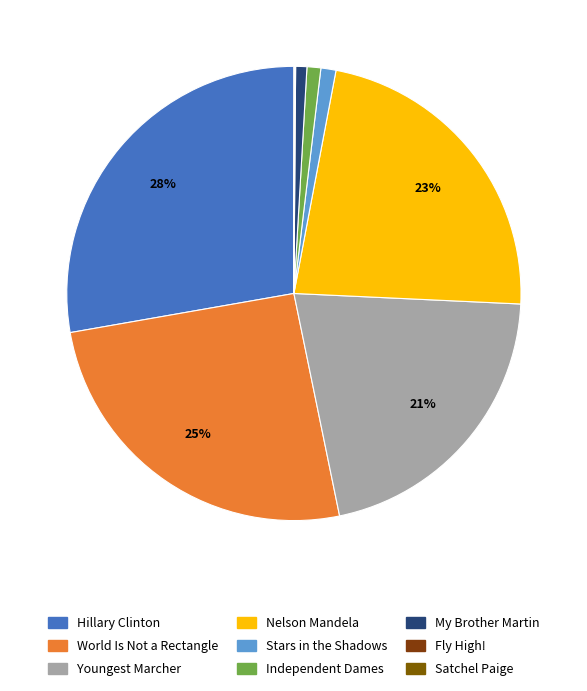

To the nearest percent, what portion does Nelson Mandela represent?

23%